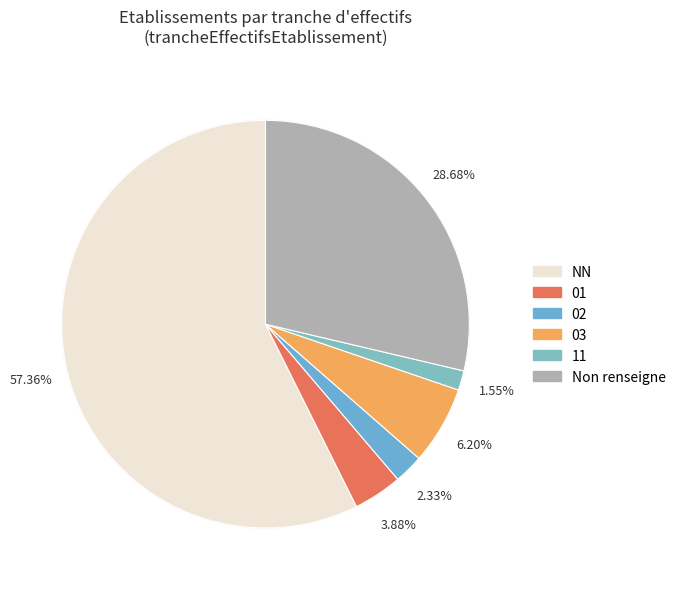

Is NN the majority of the pie?

Yes